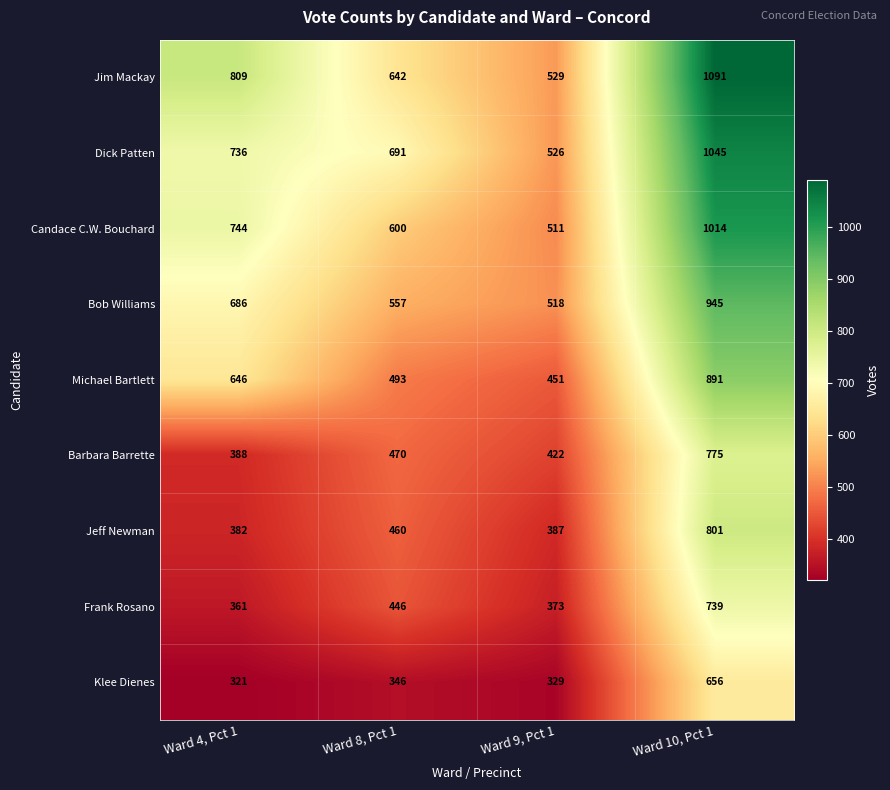

Between Ward 8, Pct 1 and Ward 9, Pct 1, which series saw the biggest shift?

Dick Patten